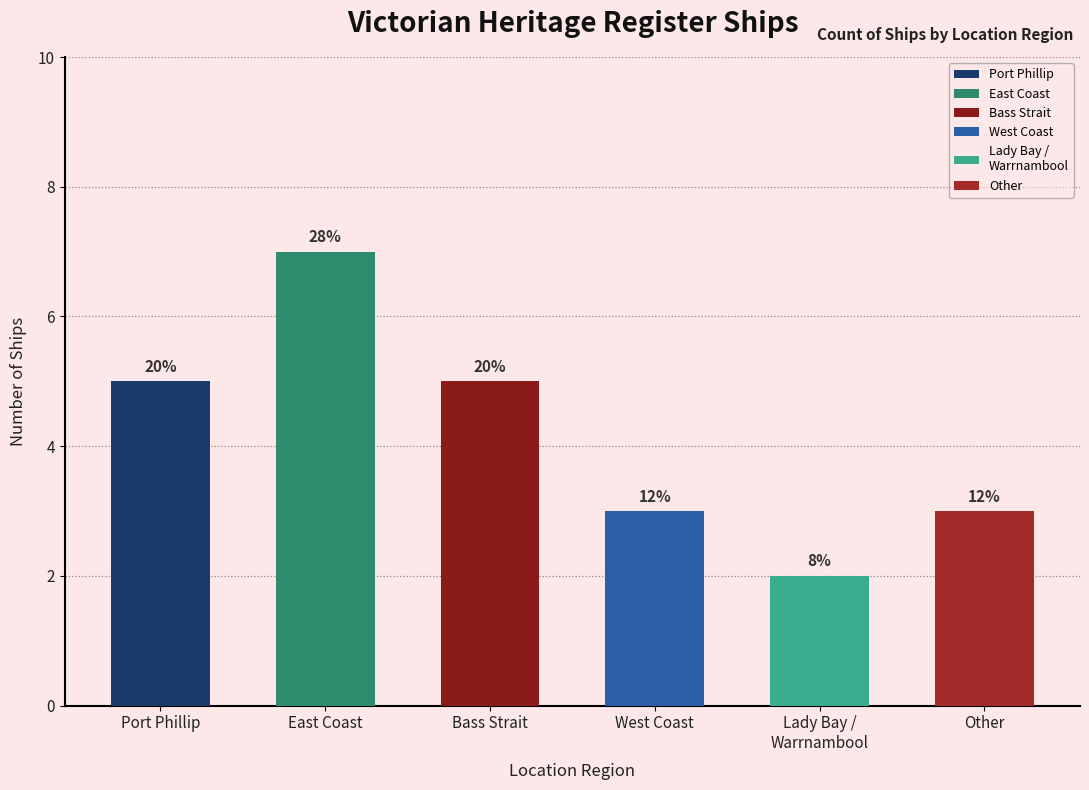

At which category does the chart reach its minimum across all series?

Lady Bay / Warrnambool